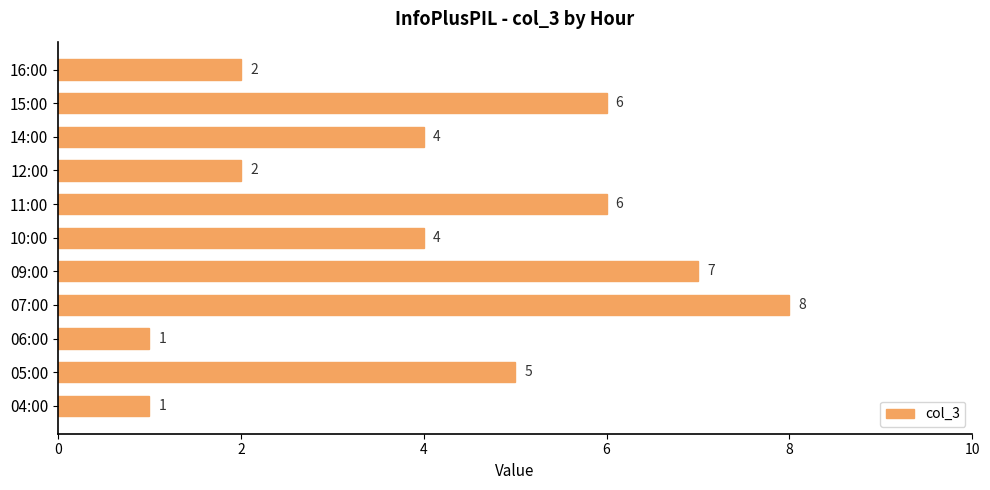

The value at 04:00 is 0. True or false?

False